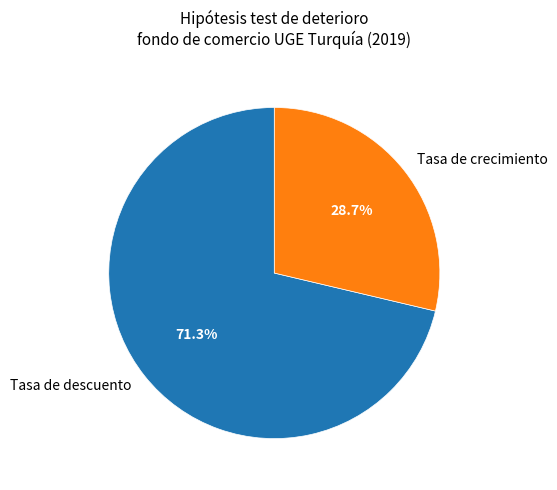

Is it true that Tasa de crecimiento is 29% of the pie?

True